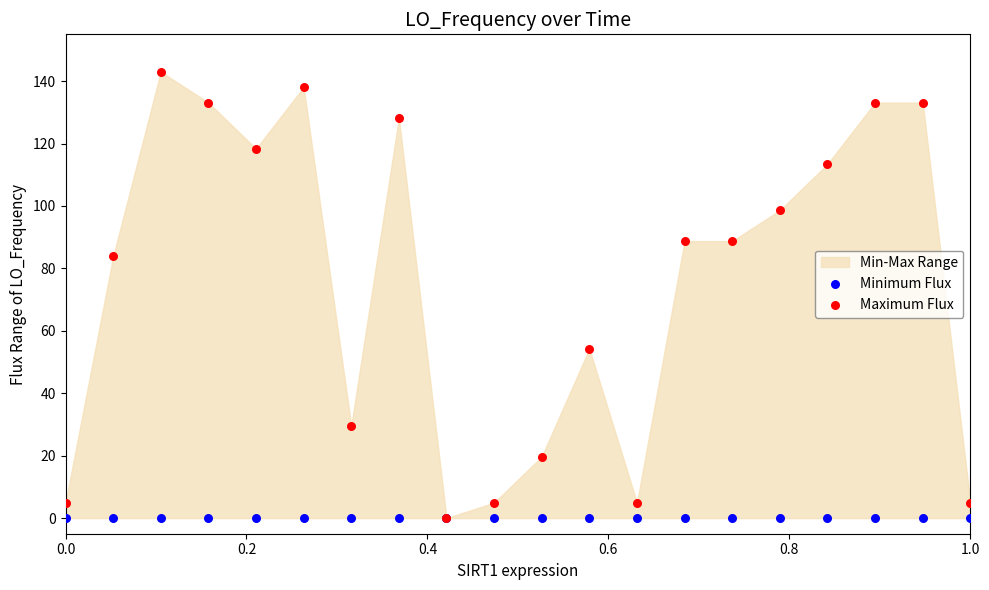

Which series contains the highest Y value?

Maximum Flux